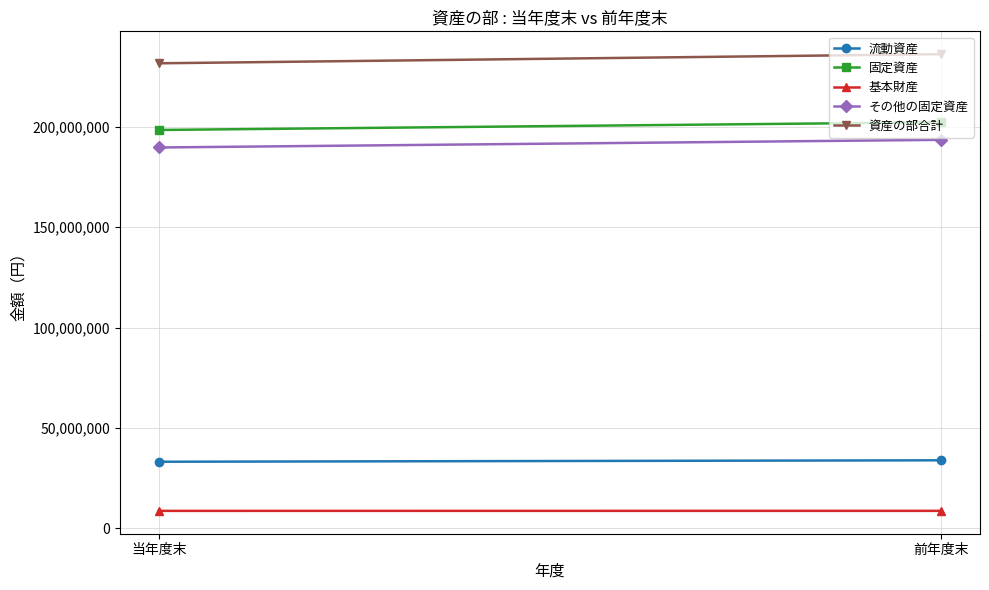

What are all the series names shown in the legend?

流動資産, 固定資産, 基本財産, その他の固定資産, 資産の部合計